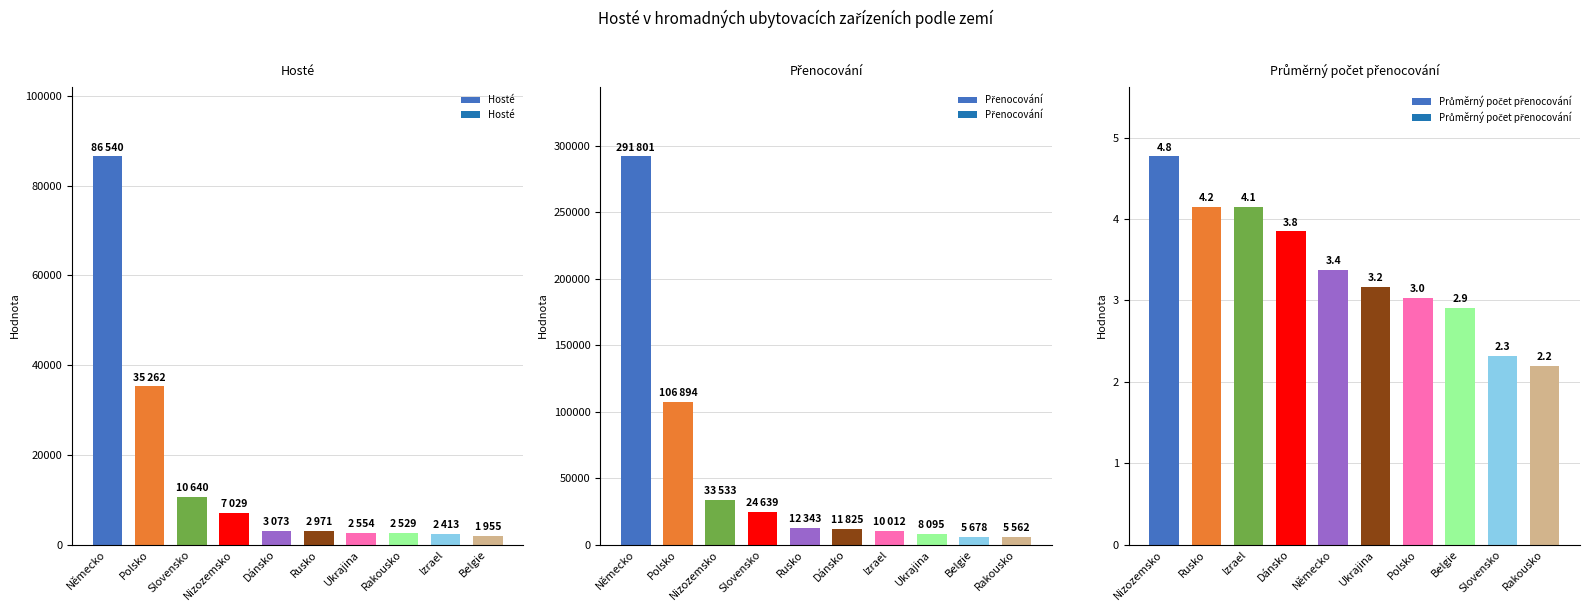

What is the sum of all Hosté values?

154966